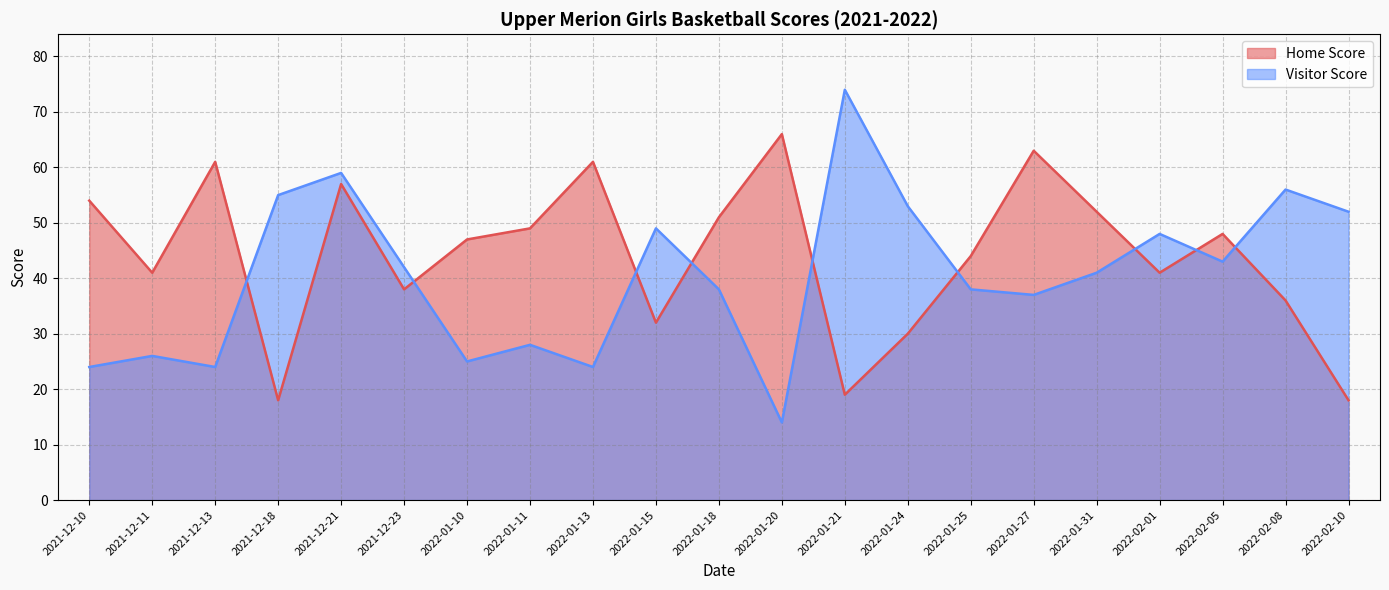

What is the sum of all Home Score values?

926